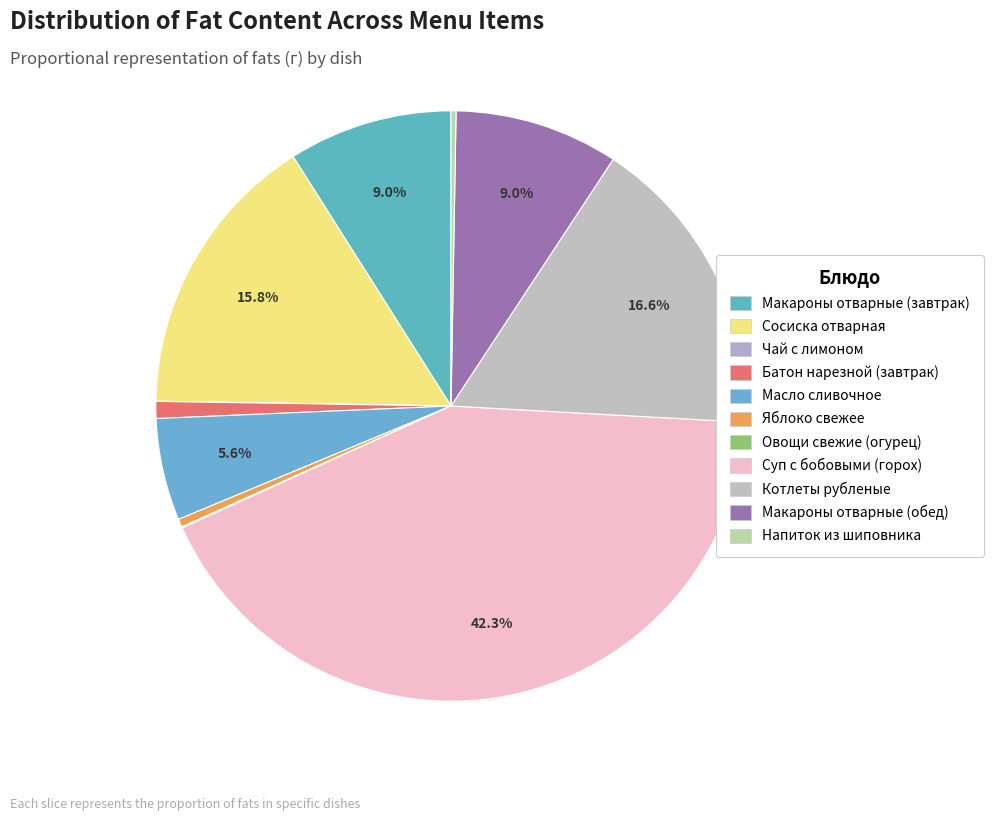

To the nearest percent, what portion does Сосиска отварная represent?

16%